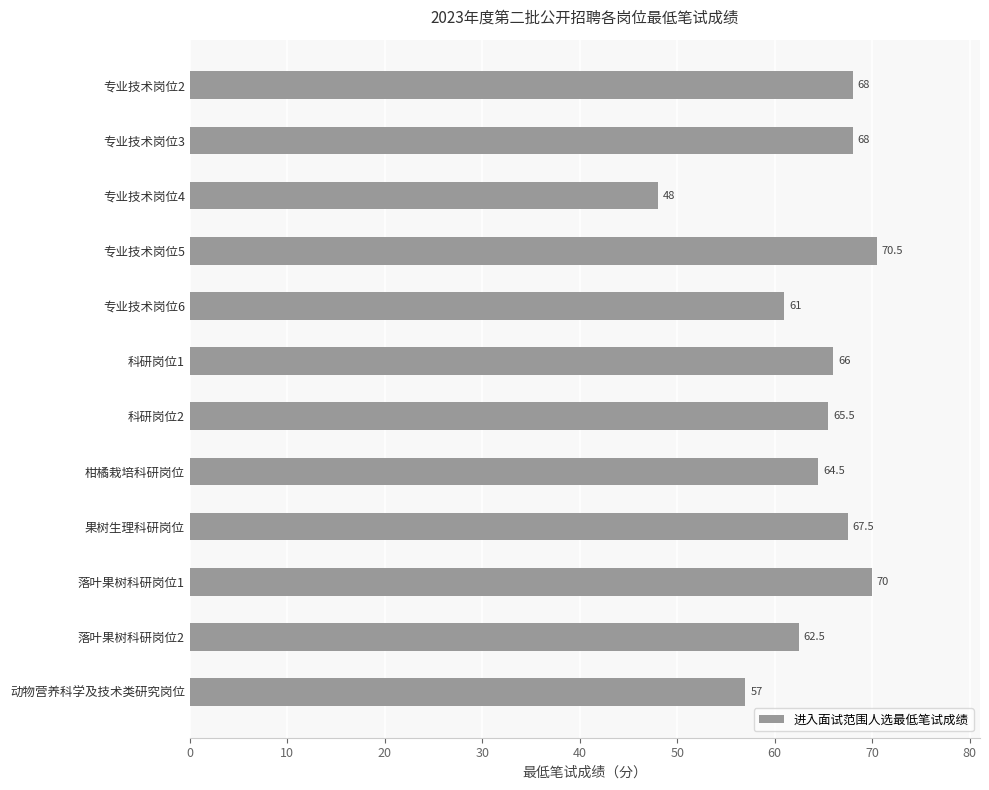

What position from the bottom is 动物营养科学及技术类研究岗位?

1